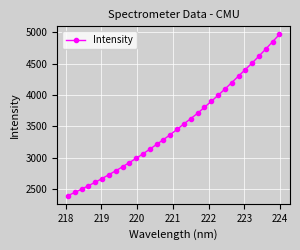

True or false: there are more than 1 points higher than both neighbors.

False